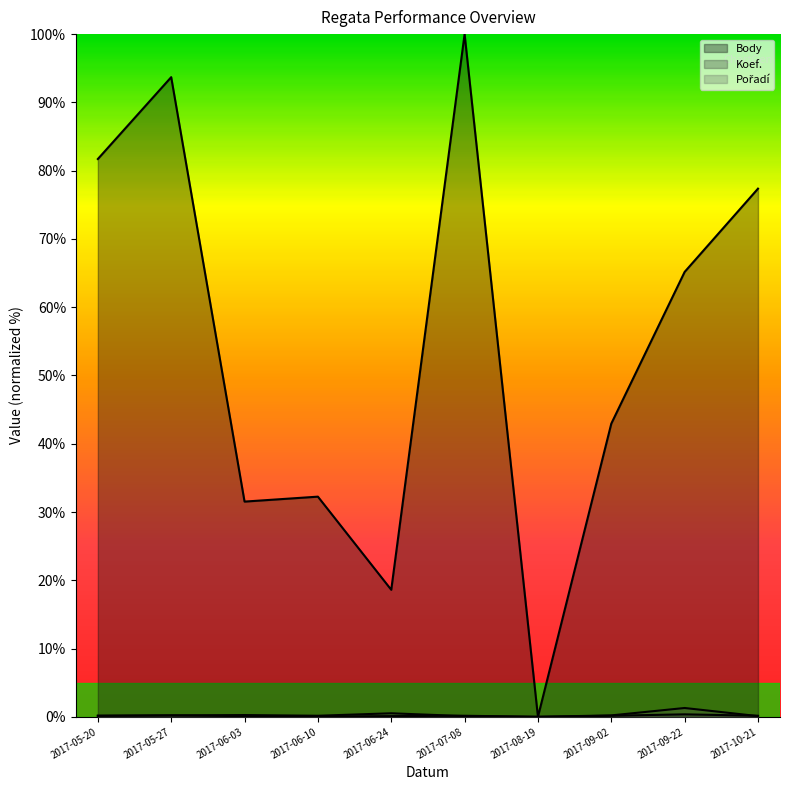

Is it true that Koef. equals 0.1 at 2017-06-03?

True